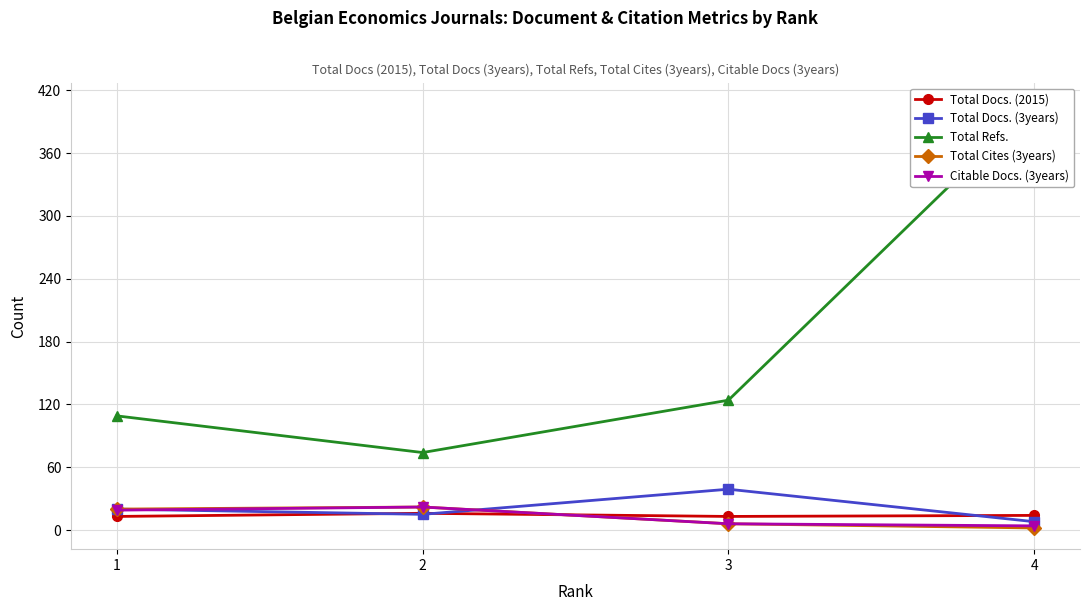

True or false: Total Docs. (2015) has a value of 13 at 1.

True